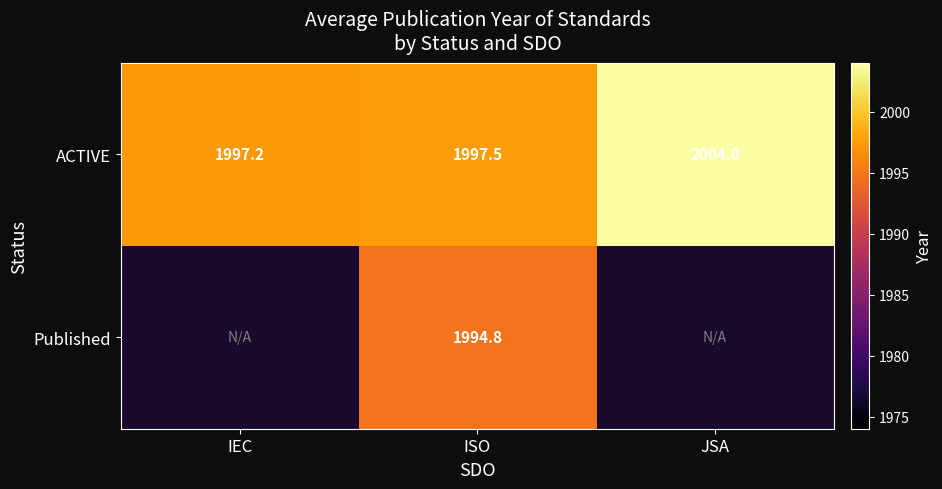

Which category has the lowest value in the ACTIVE series?

IEC